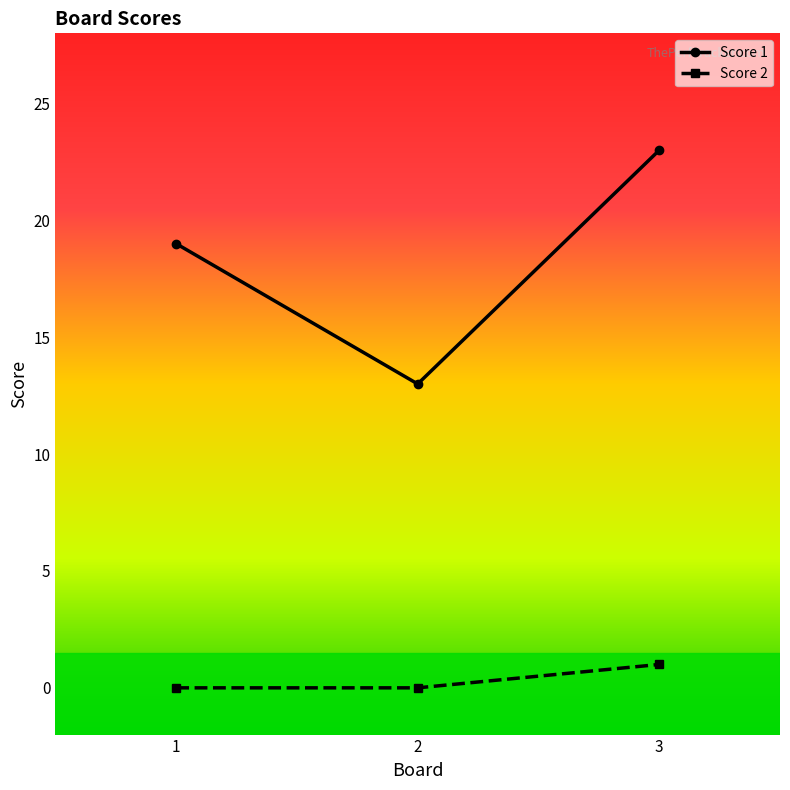

What are all the series names shown in the legend?

Score 1, Score 2